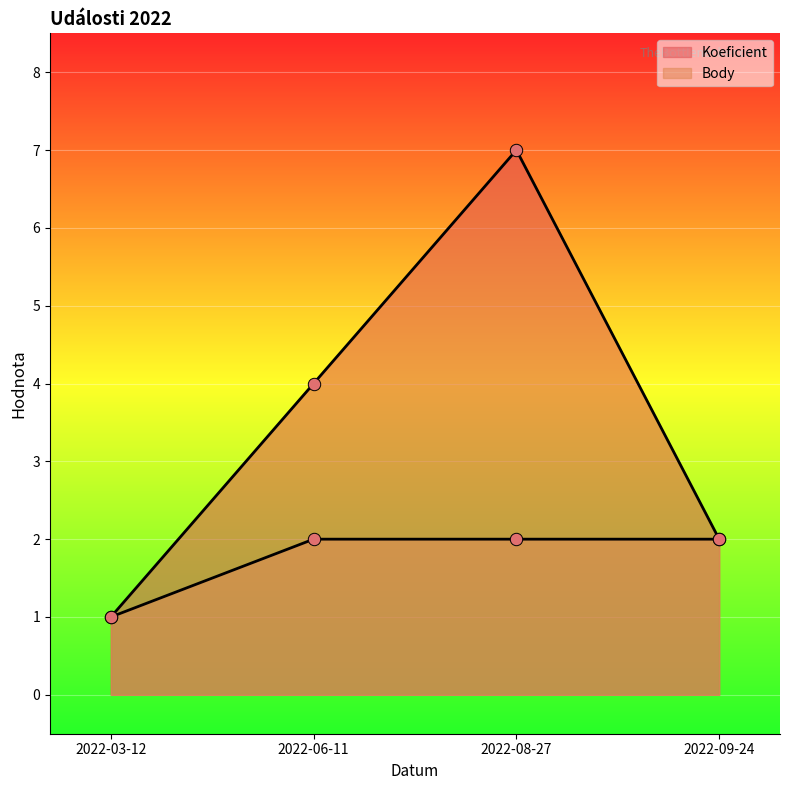

Is the value of Koeficient at 2022-09-24 greater than the value of Body at 2022-03-12?

Yes